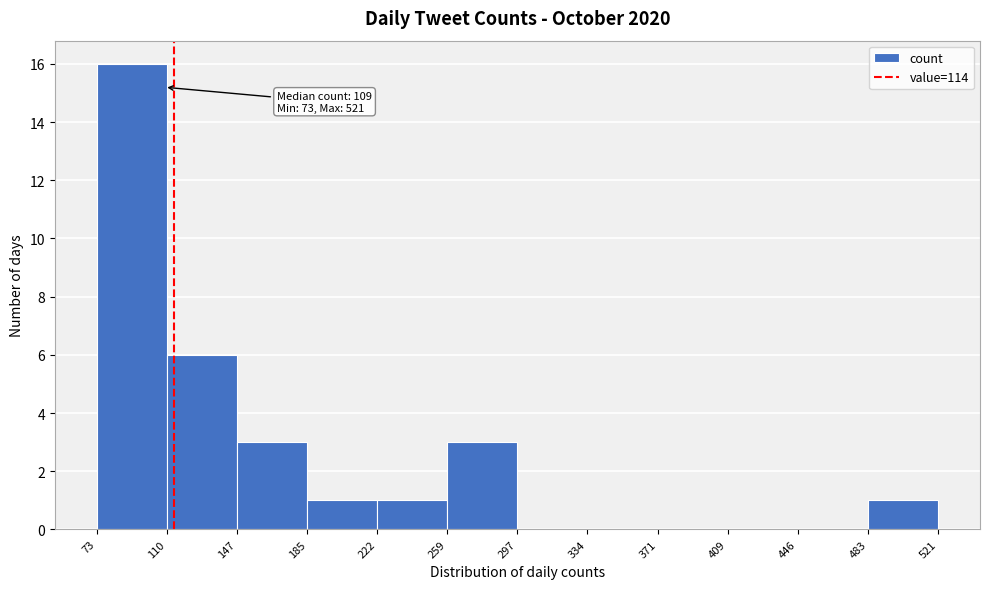

Over which range of the x-axis is the bar tallest?

73 to 110